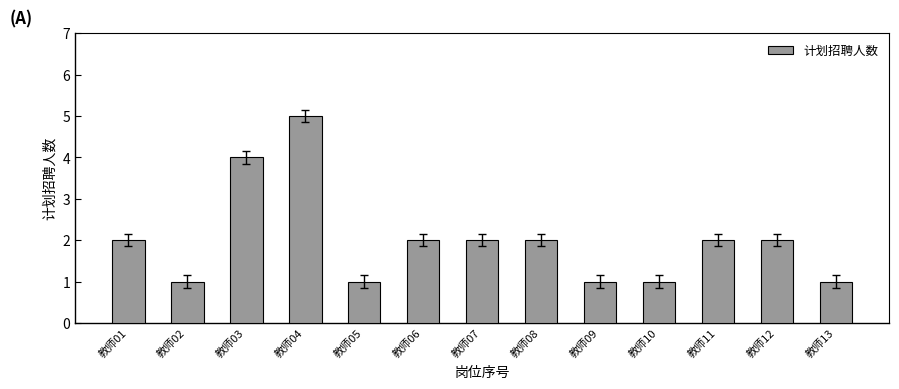

Approximately how many times larger is the value at 教师03 compared to 教师06?

2.0